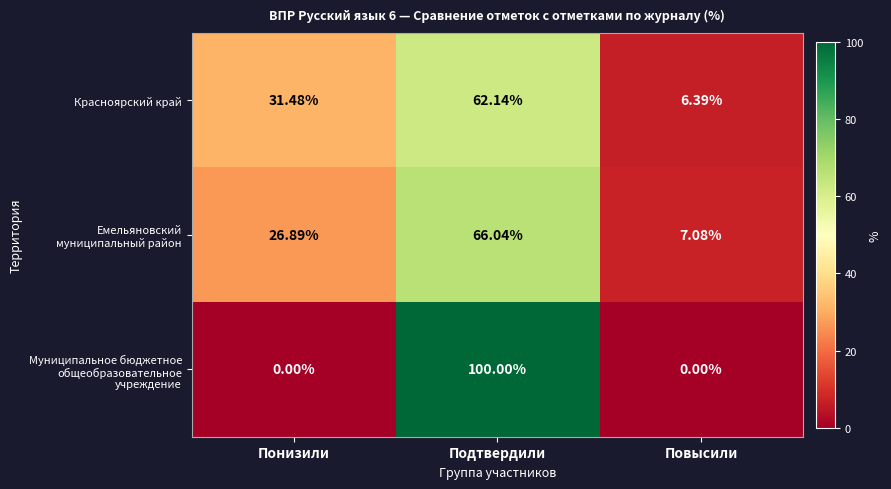

What is the difference between the highest and lowest values at Повысили?

7.1